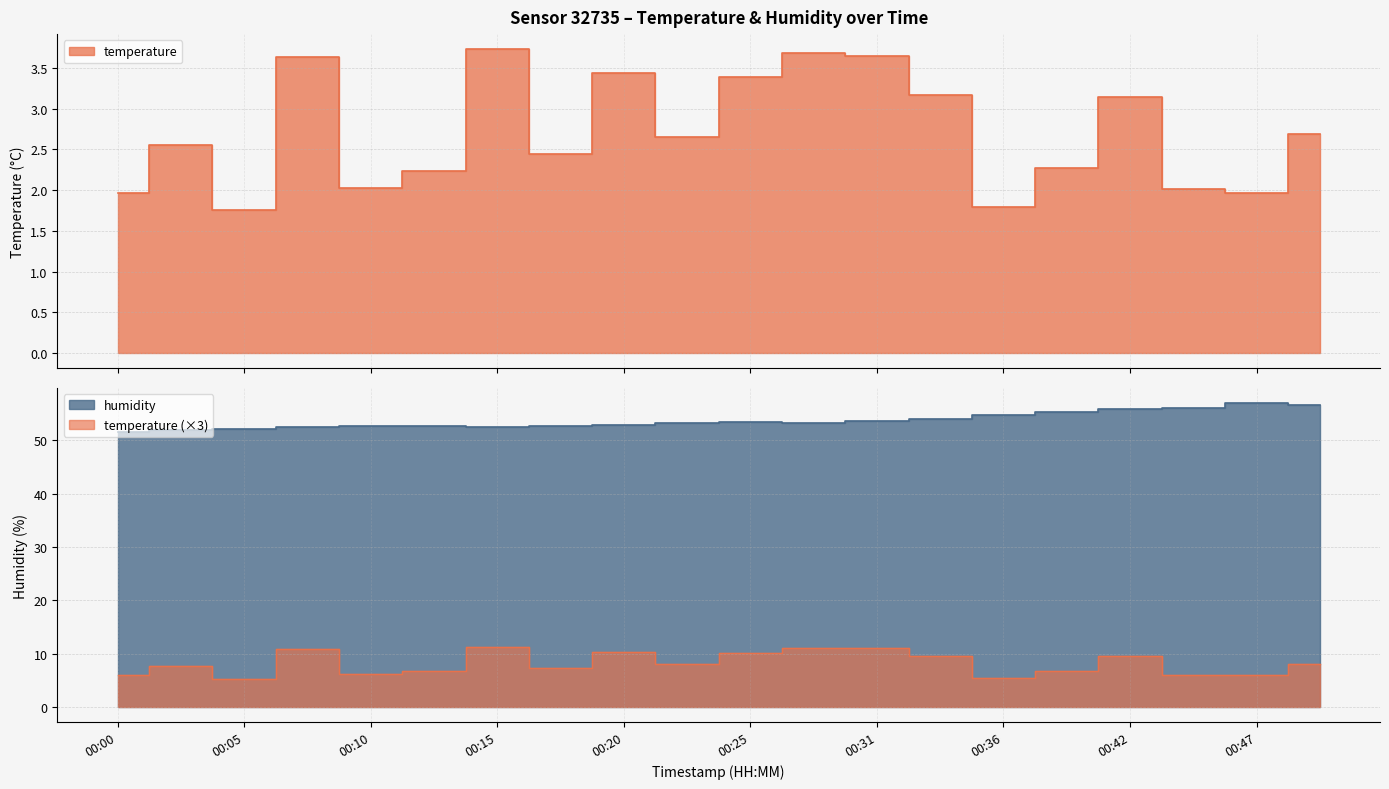

True or false: humidity and temperature intersect in this chart.

False